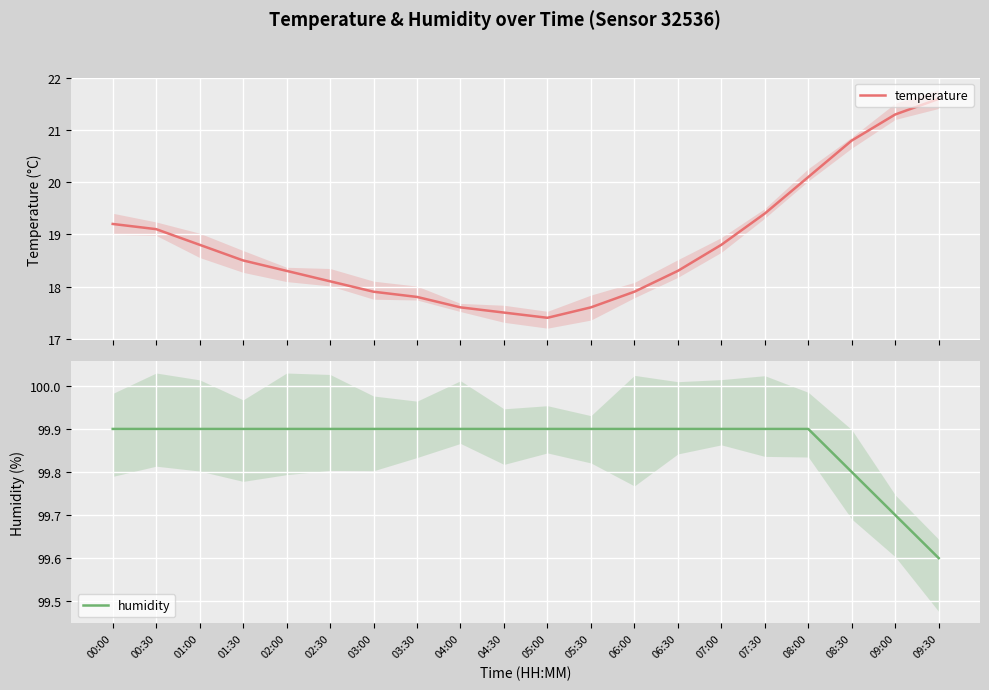

How many lines are shown in the chart?

2